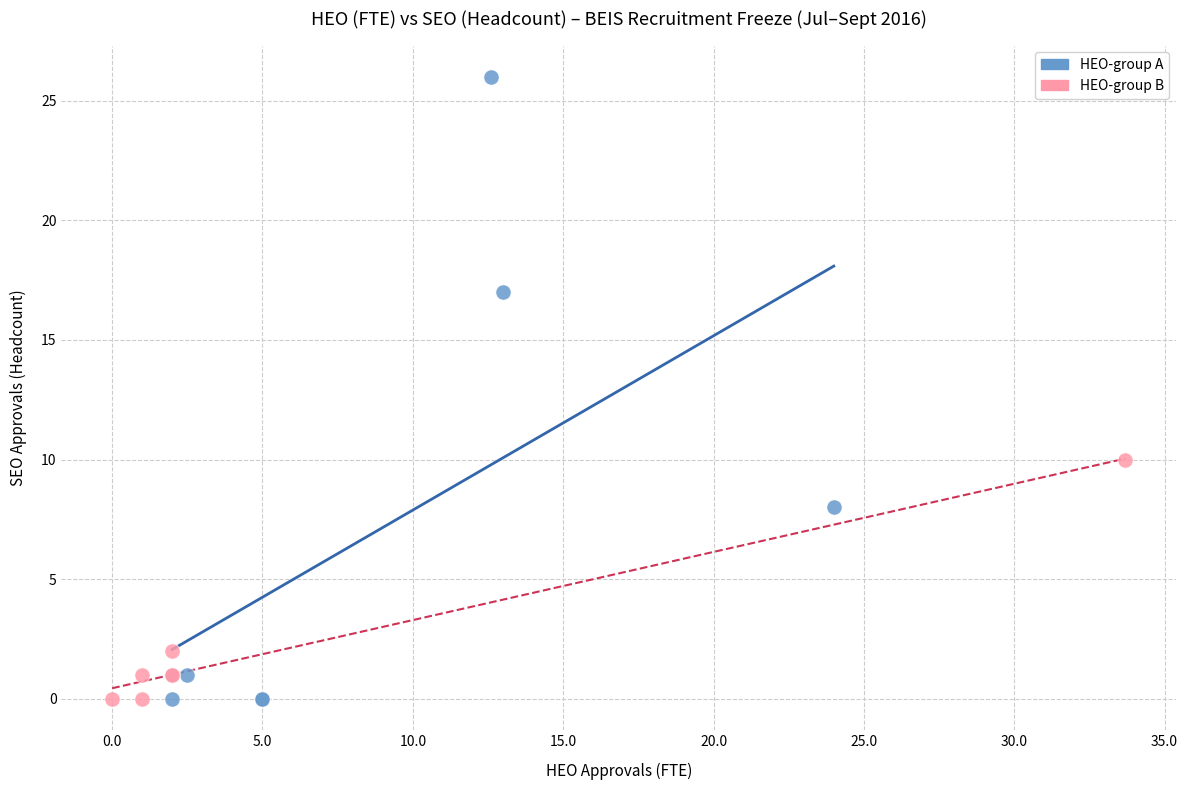

Which series reaches the maximum Y coordinate?

HEO-group A